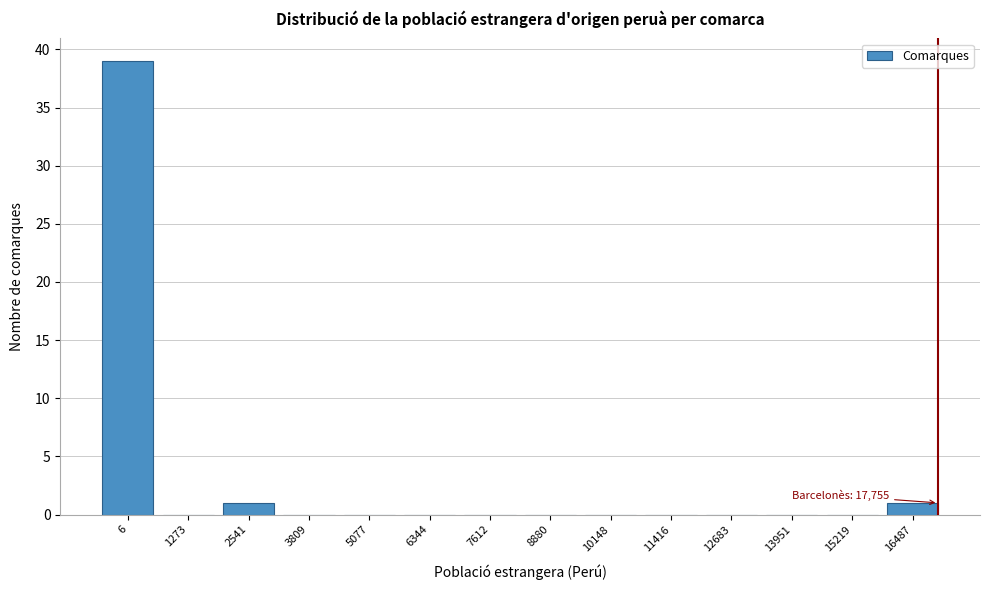

Reading left to right, extract all data points from this chart.

6=39	1273=0	2541=1	3809=0	5077=0	6344=0	7612=0	8880=0	10148=0	11416=0	12683=0	13951=0	15219=0	16487=1